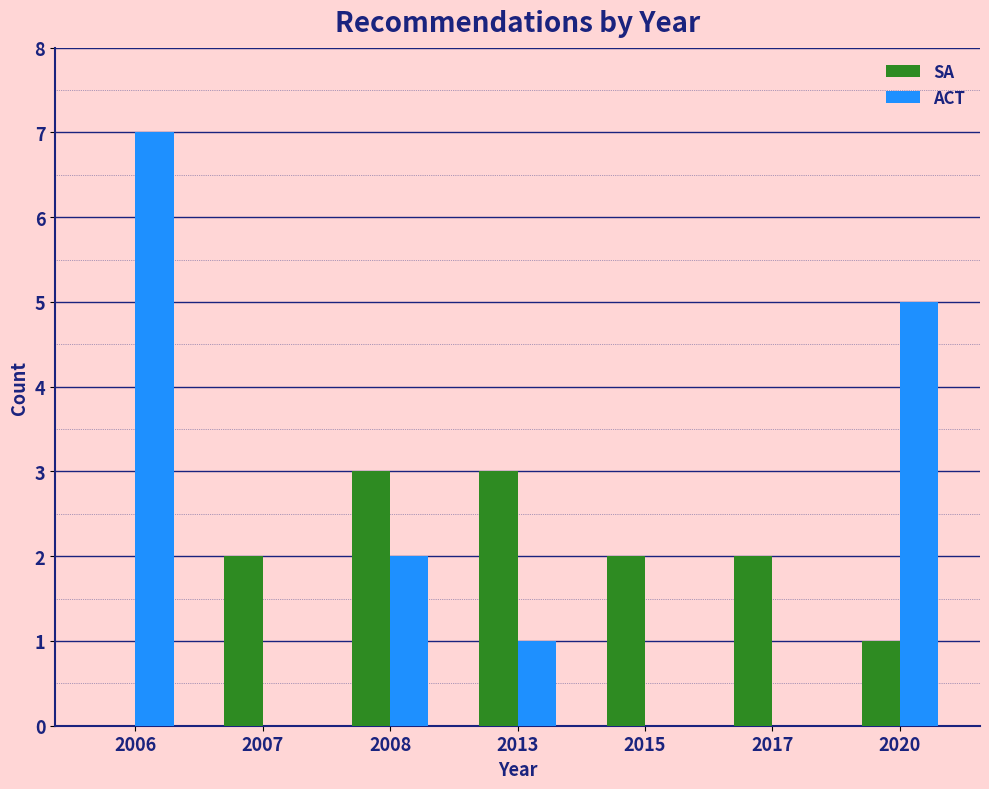

Reading left to right, extract all data points from this chart.

SA: 2006=0	2007=2	2008=3	2013=3	2015=2	2017=2	2020=1
ACT: 2006=7	2007=0	2008=2	2013=1	2015=0	2017=0	2020=5